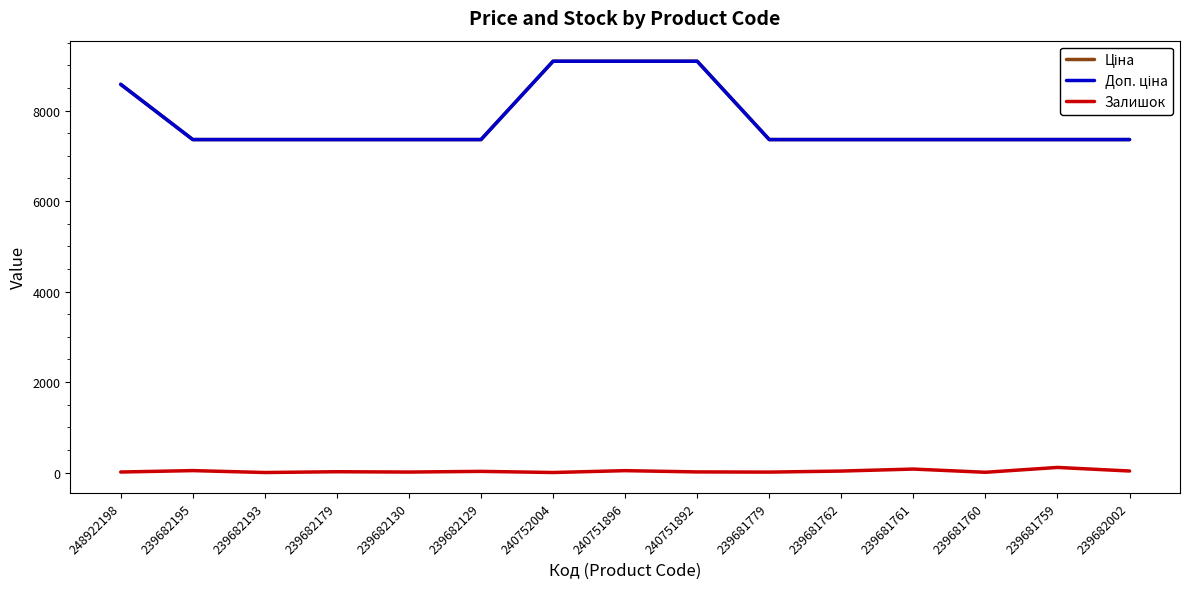

Which series has the largest total across all categories?

Ціна